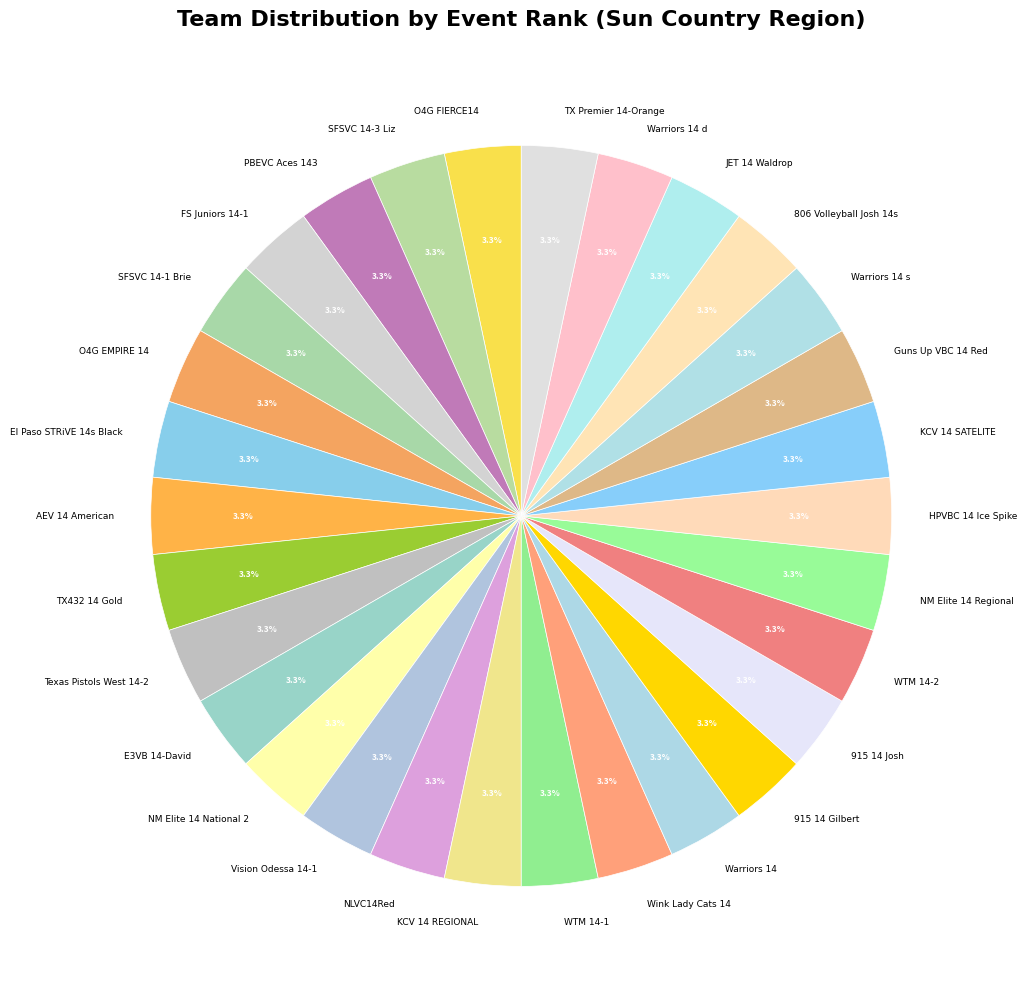

Approximately how many times larger is the value at Warriors 14 s compared to Vision Odessa 14-1?

1.0